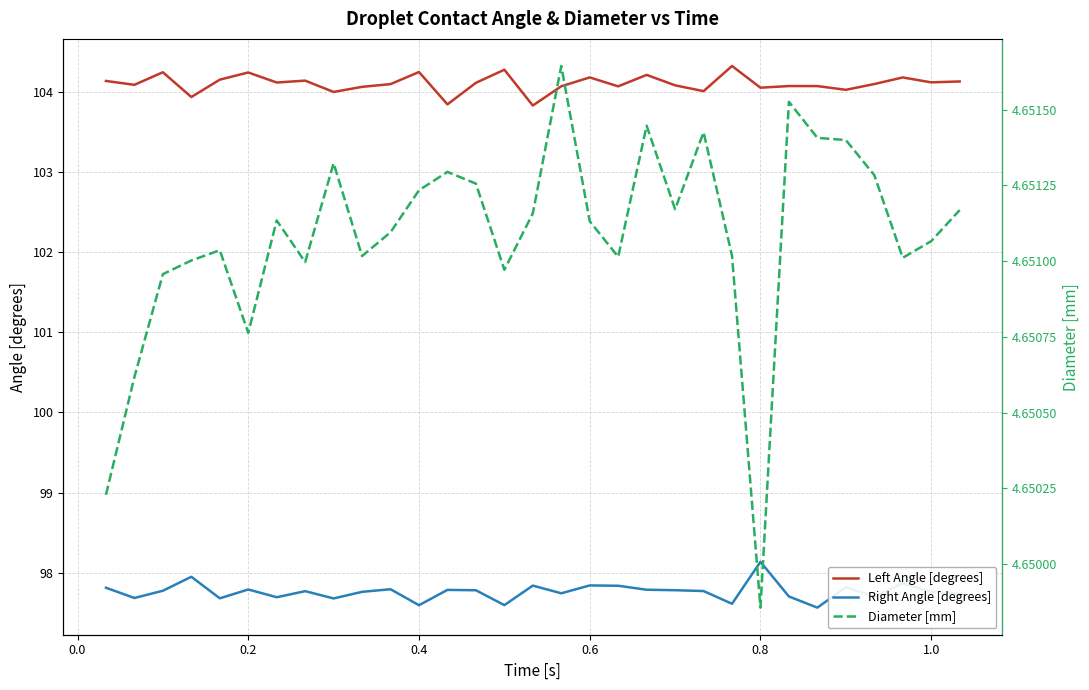

At how many categories does at least one series exceed 11?

31